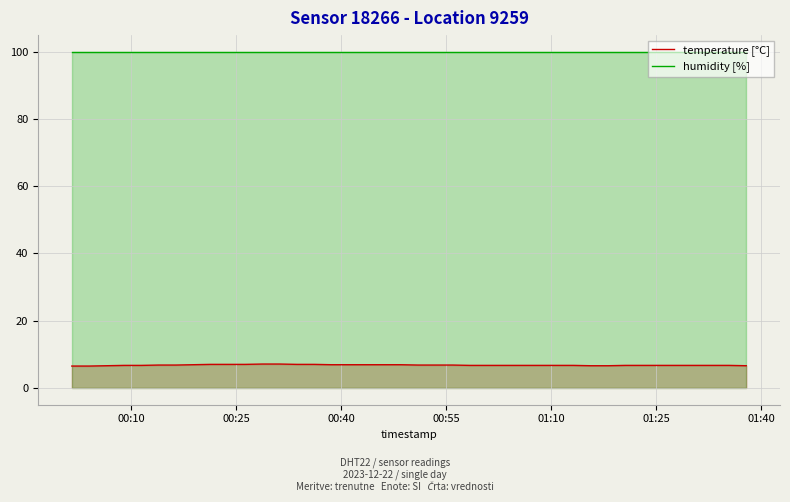

Which series has the widest spread of values?

temperature [°C]